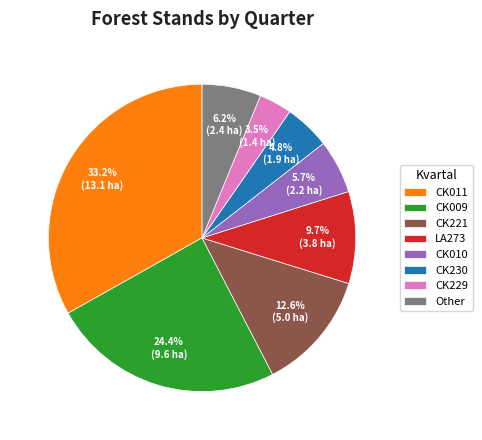

Does any single category account for the majority?

No